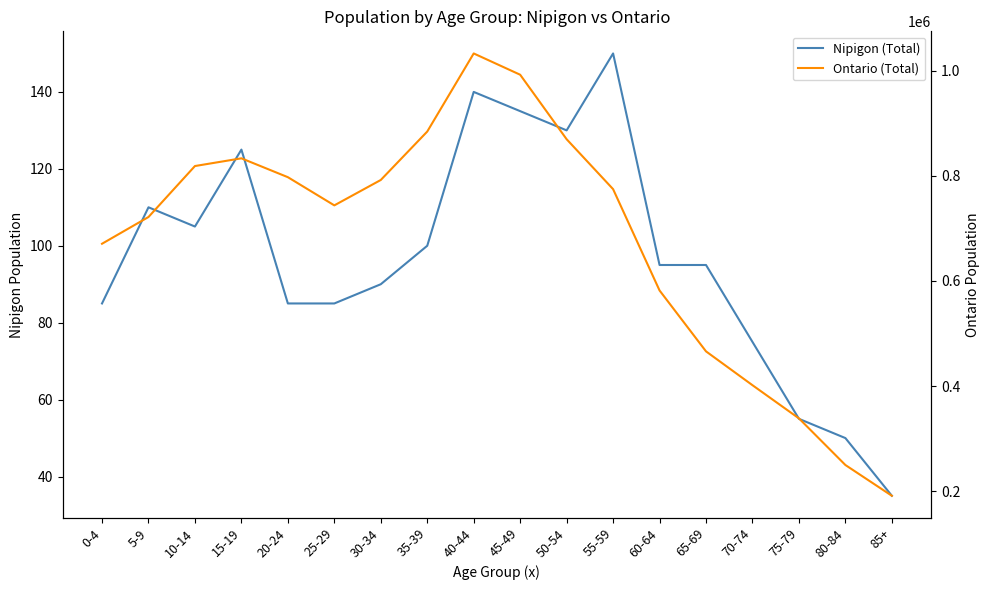

Reading right to left, extract all data points from this chart.

Nipigon (Total): 35	50	55	75	95	95	150	130	135	140	100	90	85	85	125	105	110	85
Ontario (Total): 191810	250270	338910	401950	466240	581985	774530	869400	991970	1032415	883990	791955	743695	797255	833115	818445	721590	670770